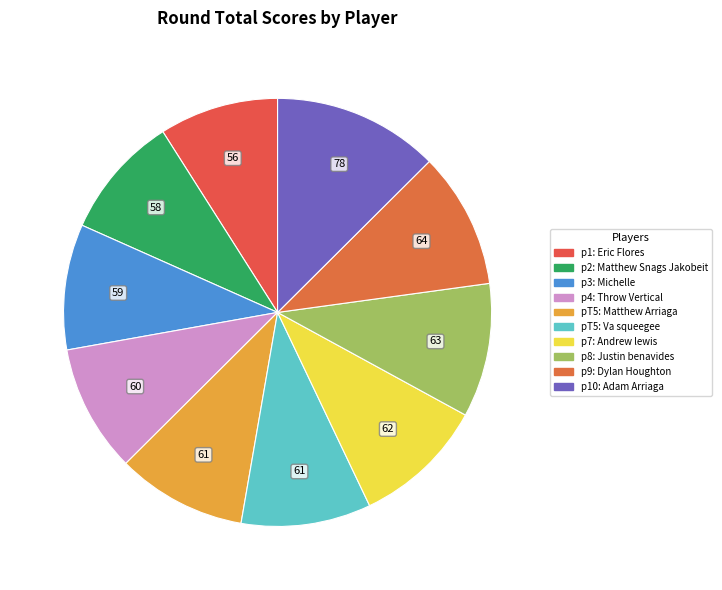

To the nearest percent, what is the difference between the largest and smallest slice percentages?

4%